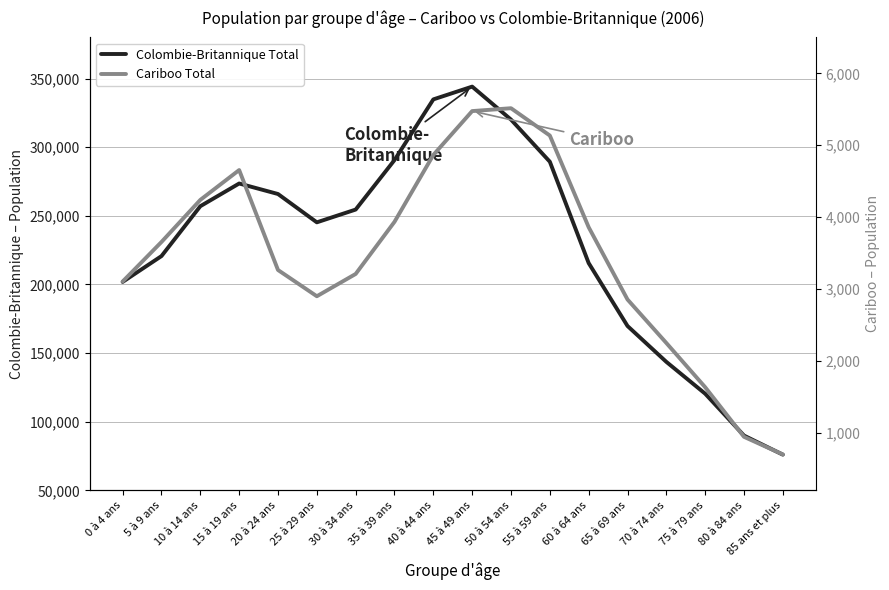

True or false: Cariboo Total and Colombie-Britannique Total cross at least once.

False